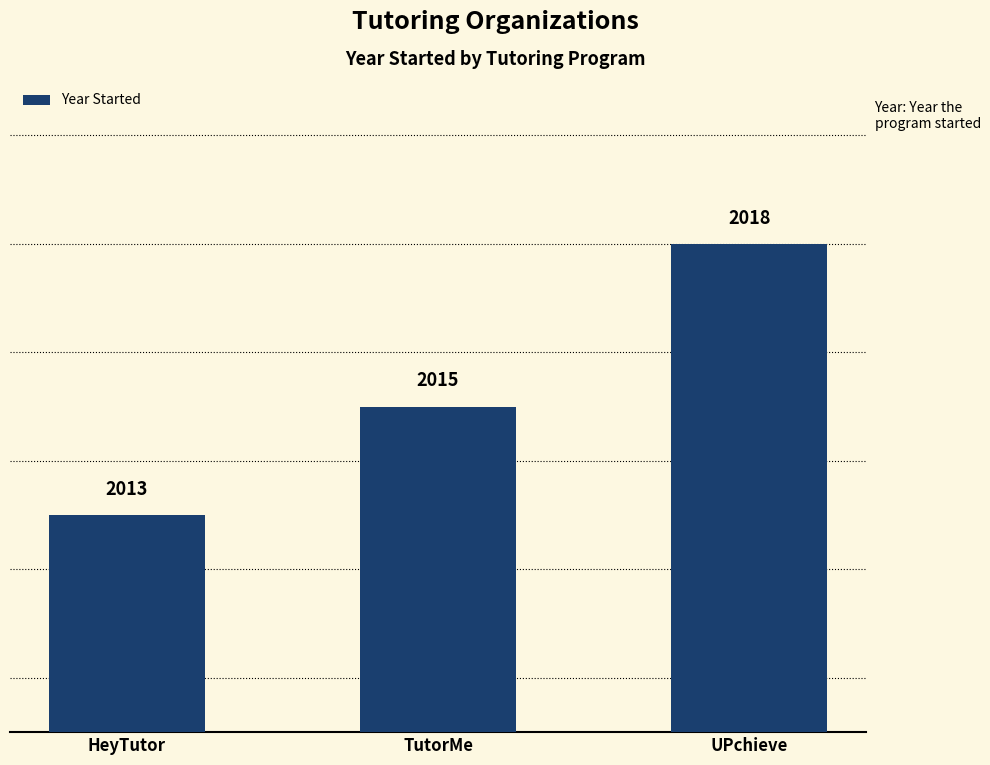

Reading right to left, what are all the values shown in this chart?

2018	2015	2013